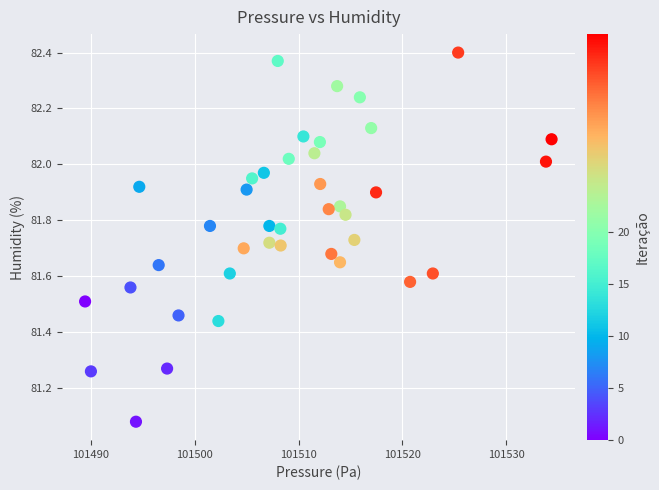

What is the range of Y values (max minus min)?

1.3